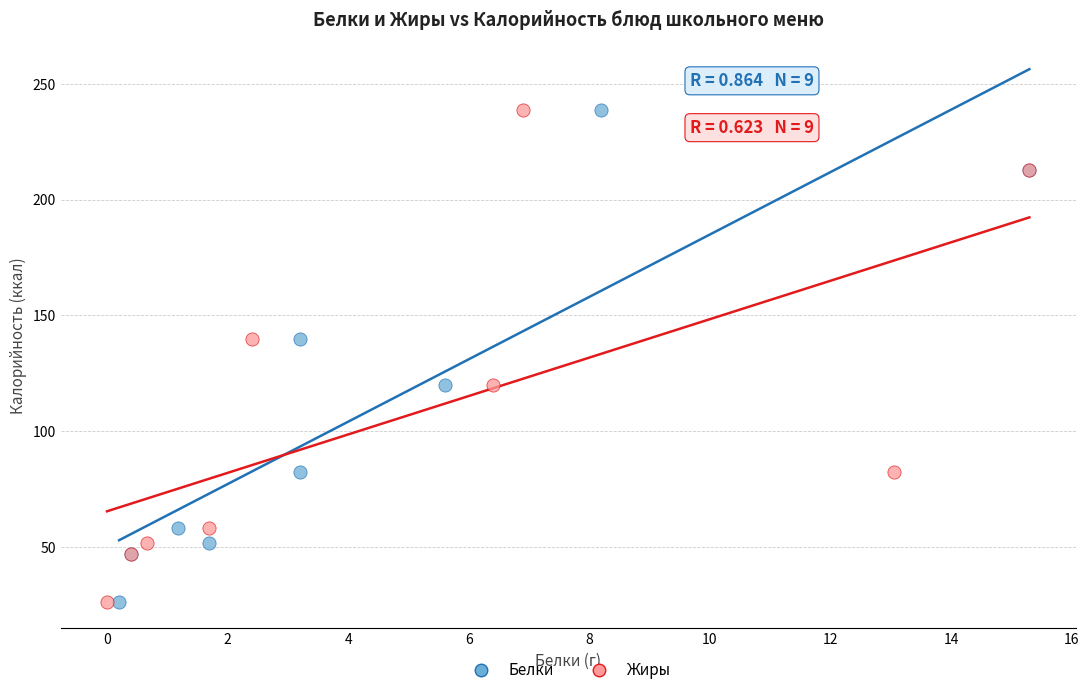

What are all the series names shown in the legend?

Белки, Жиры